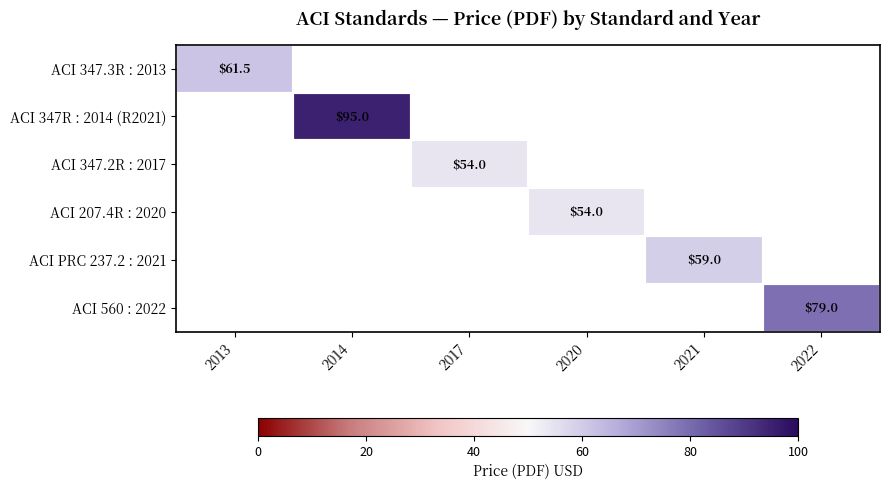

The ACI 560 : 2022 series shows 37.9 at 2022. True or false?

False